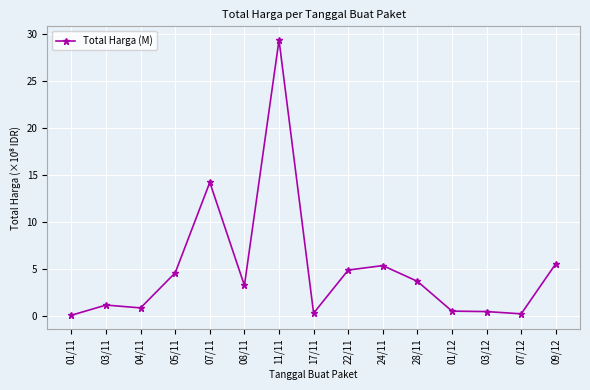

What is the difference between the maximum and minimum values?

29.3